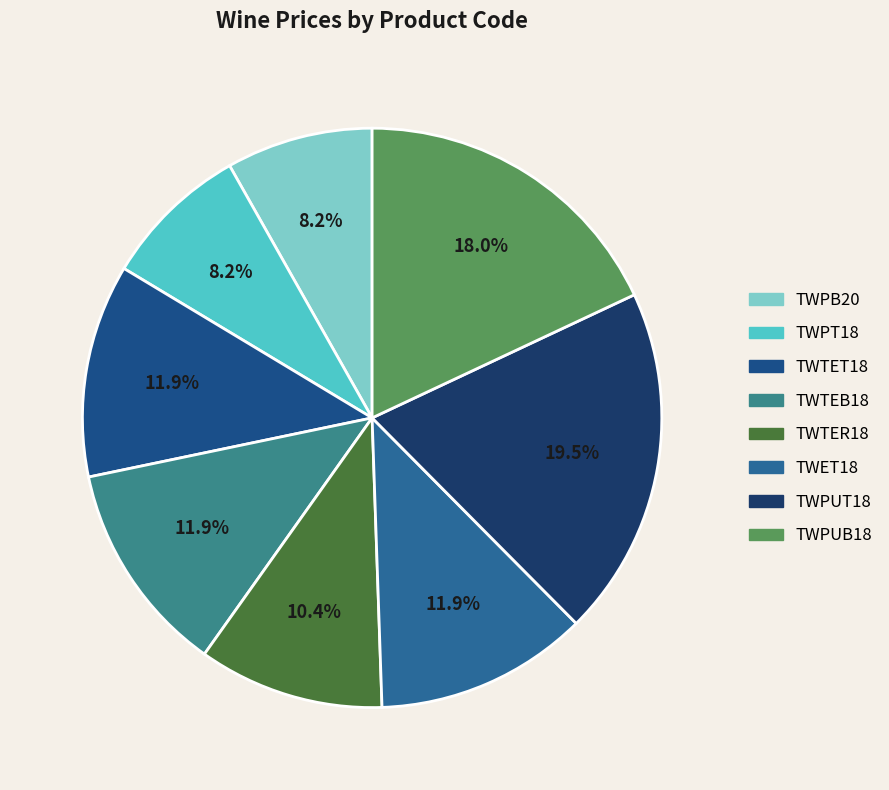

What is the largest slice in the pie chart?

TWPUT18